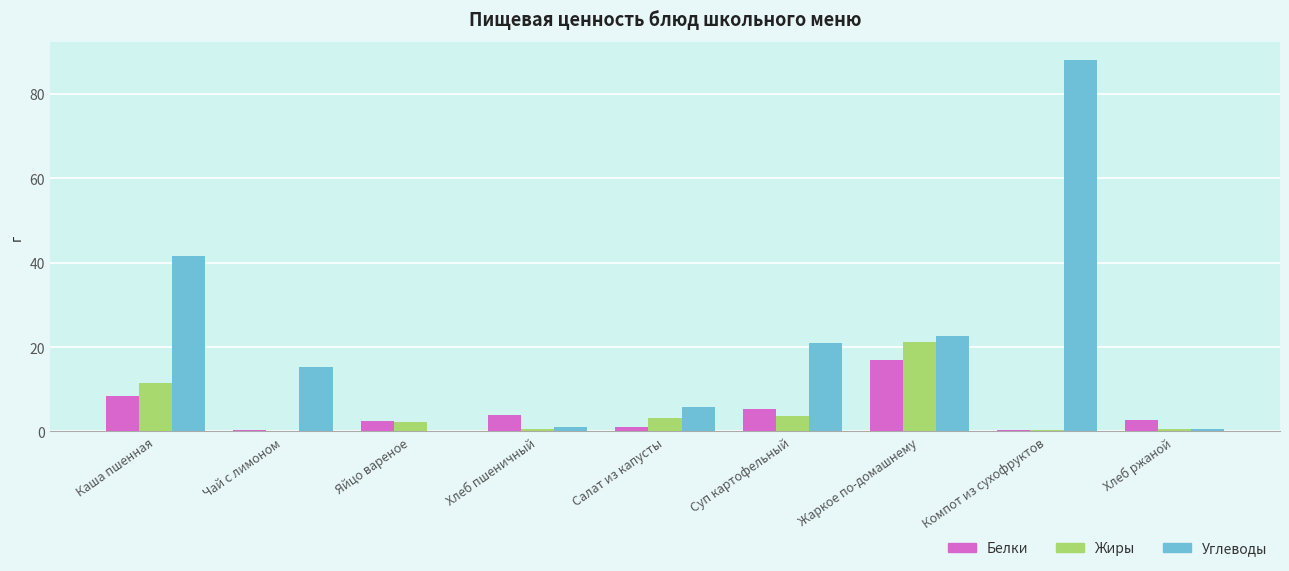

What is the average value of the Углеводы series?

21.8